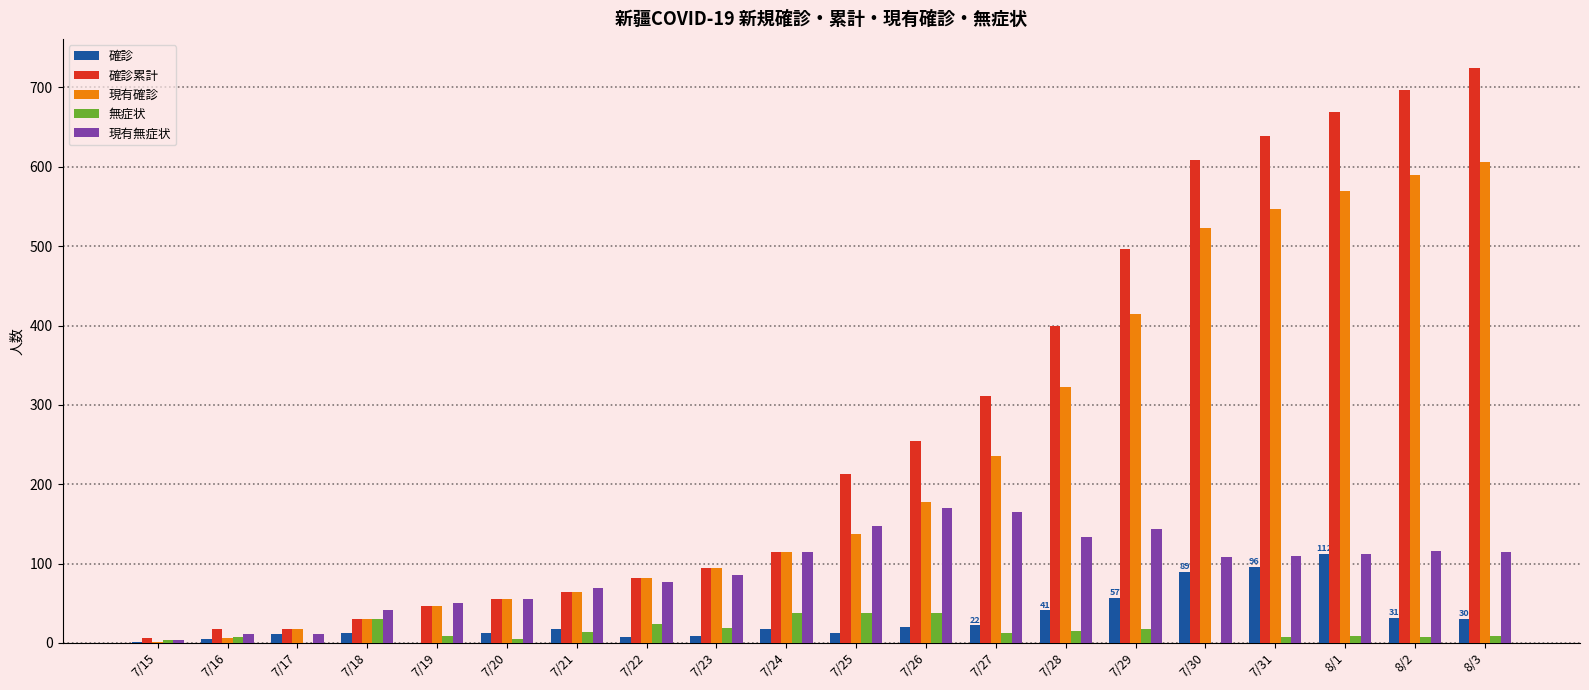

Which series changed the most between 7/24 and 7/29?

確診累計